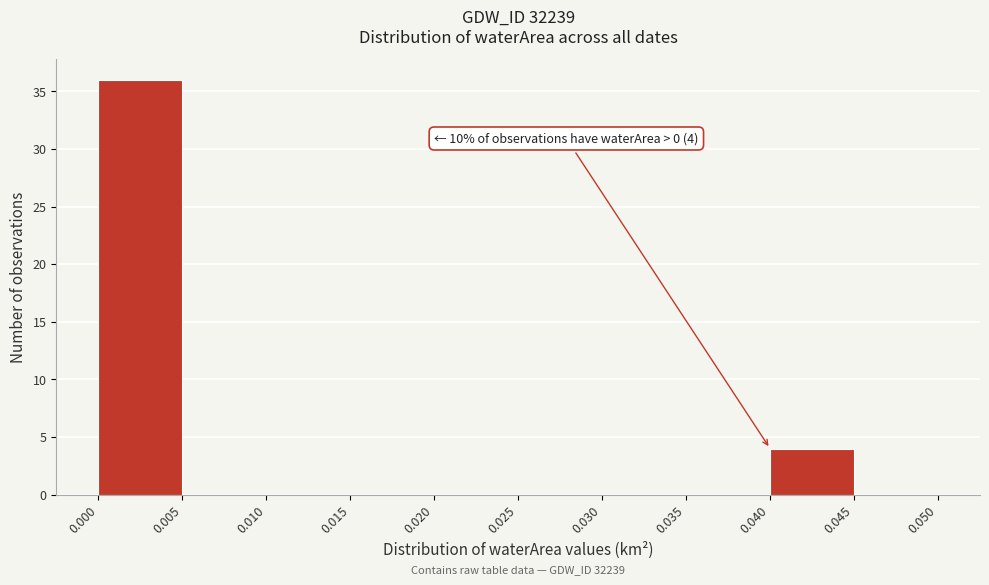

Which range on the x-axis has the tallest bar?

0.000 to 0.005